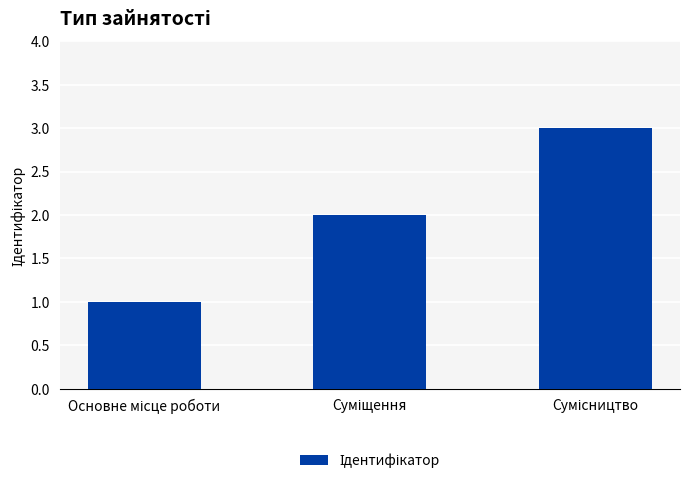

What is the value of the 1st bar from the left?

1